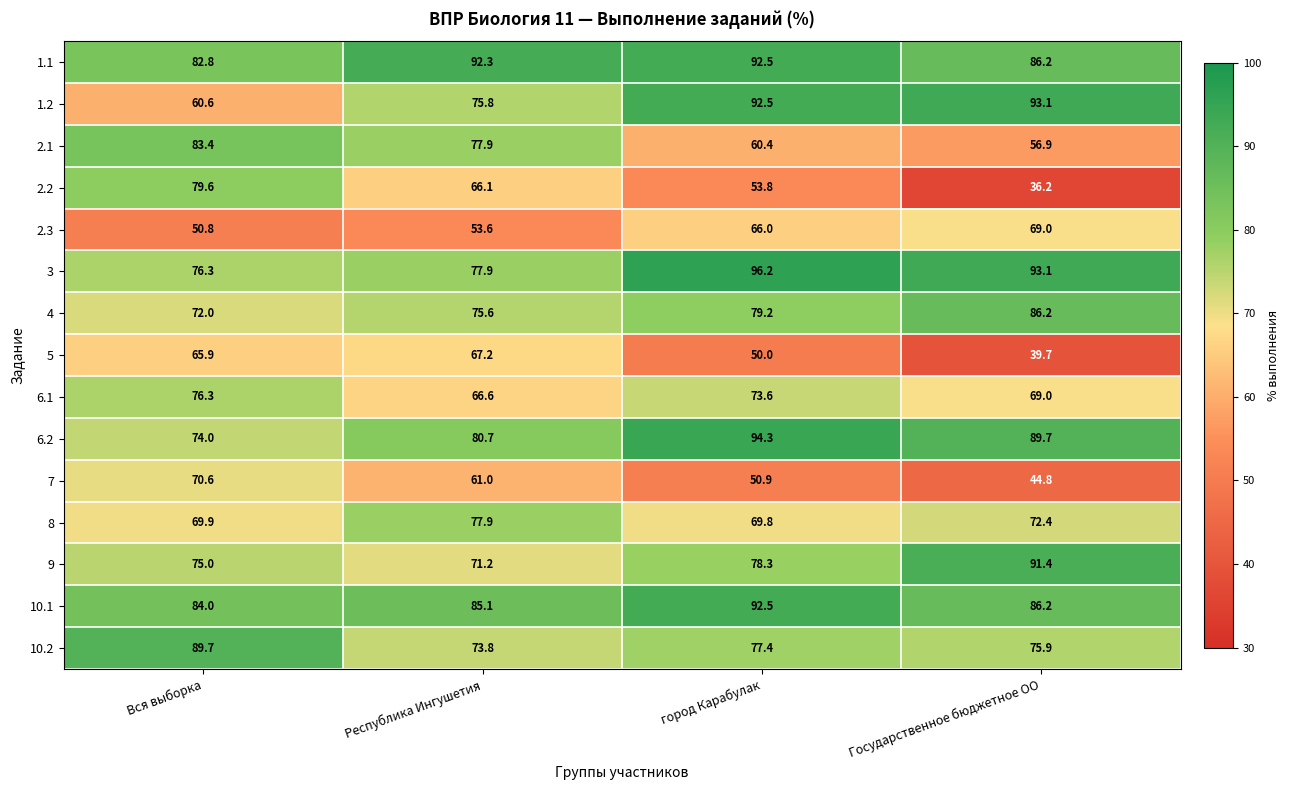

What is the average value of the 2.3 series?

59.9